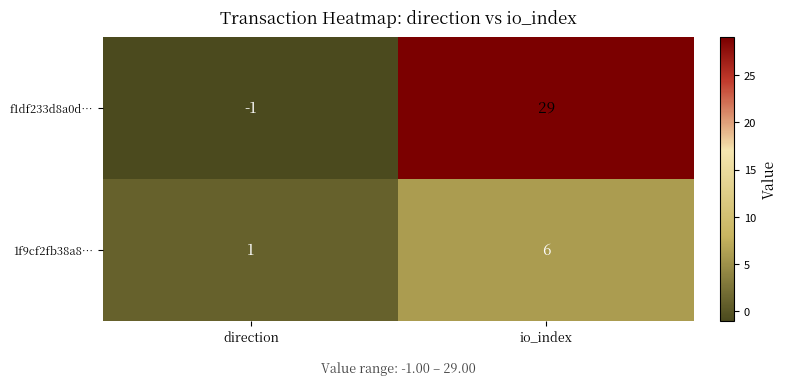

Is it true that f1df233d8a0d… equals 29 at io_index?

True